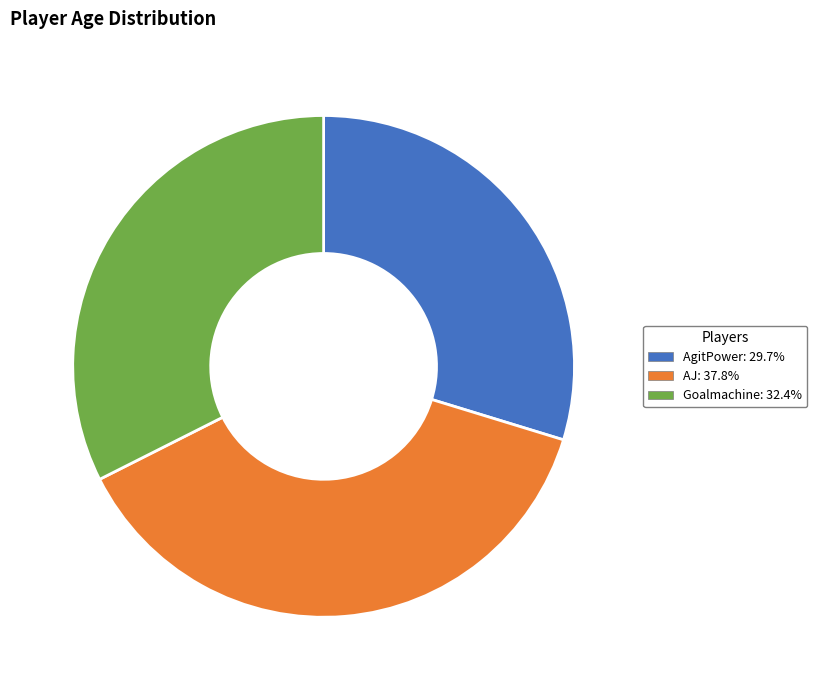

What is the ratio of the value at Goalmachine to the value at AgitPower?

1.1